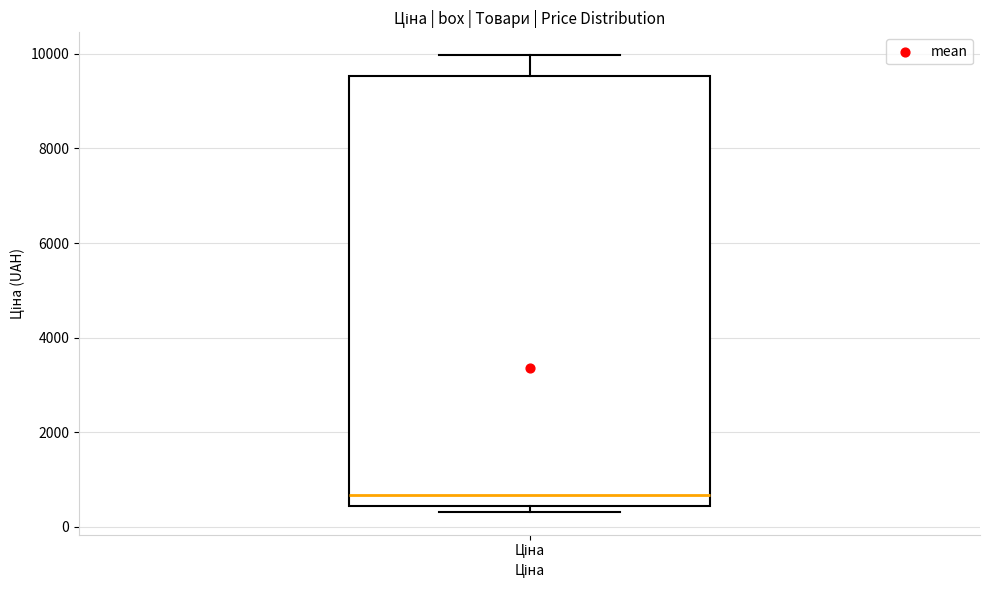

Where does the upper whisker of the box for Ціна end on the y-axis? The values are not printed on the chart, so give them approximately, as read against the axis.

10000